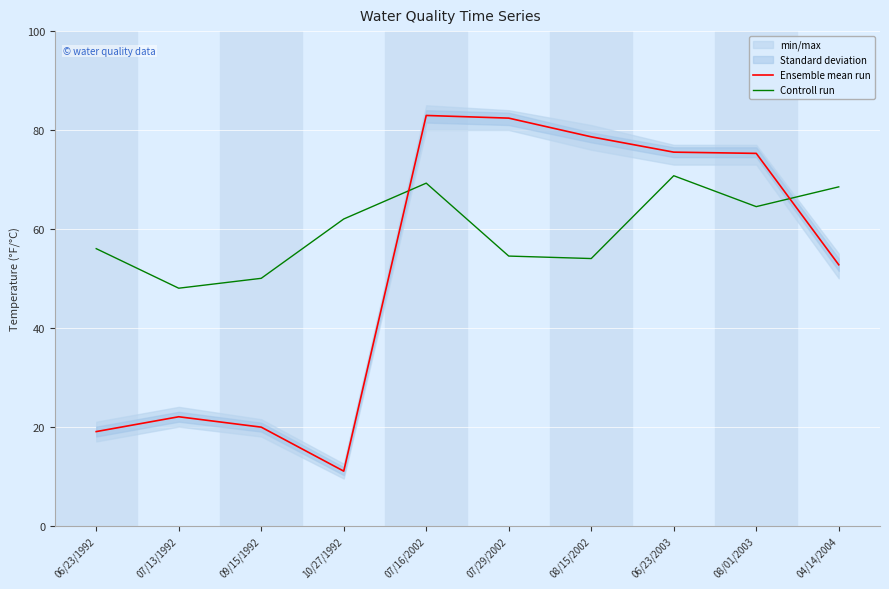

True or false: Controll run and Ensemble mean run intersect in this chart.

True